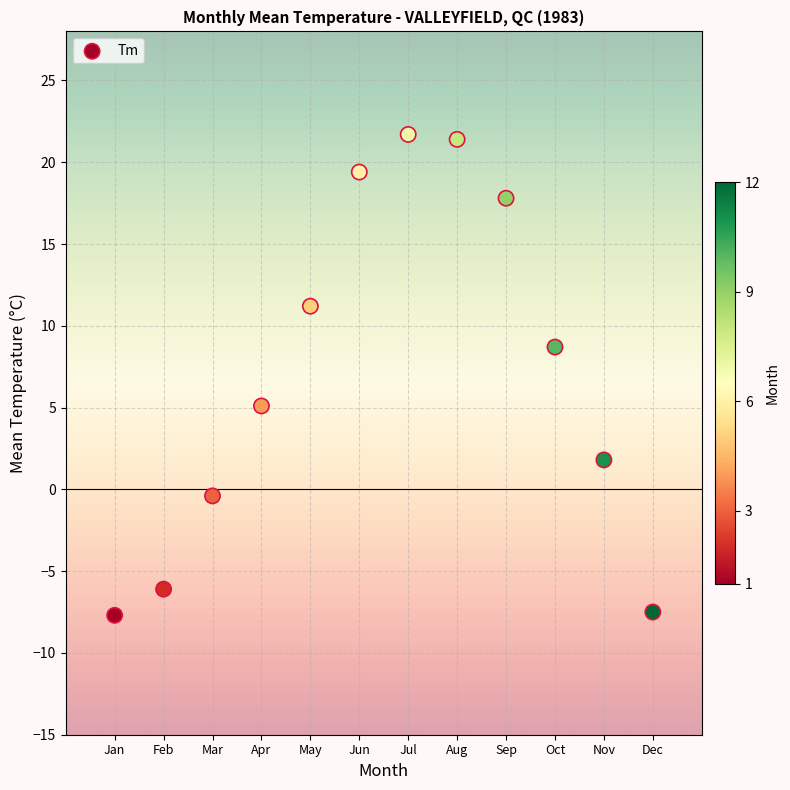

What is the average X value?

6.5